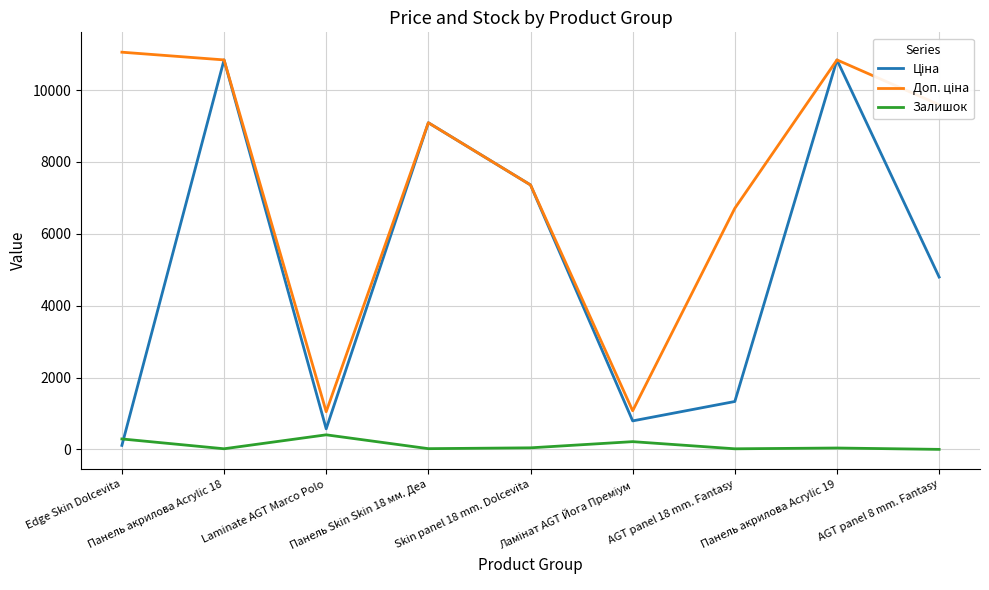

List the series in order of their peak value, lowest first.

Залишок, Ціна, Доп. ціна